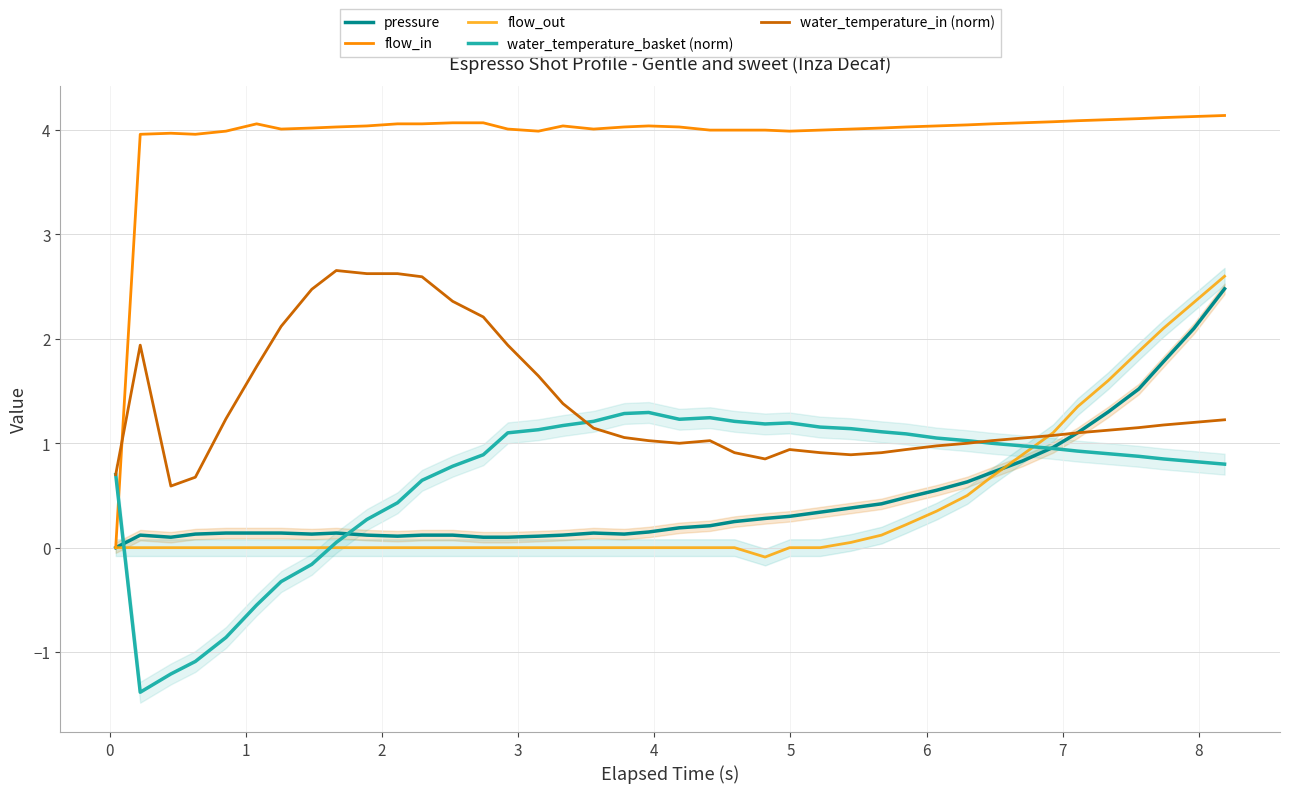

Does the chart display data point markers on the line(s)?

No